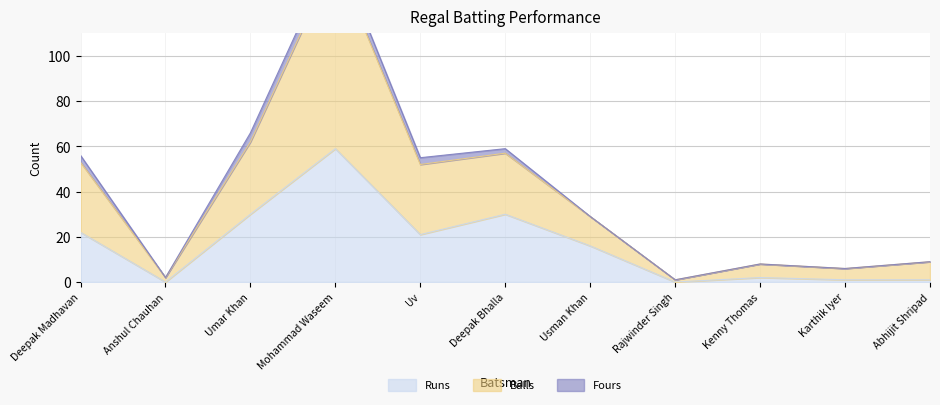

What is the total value across all series at Karthik Iyer?

7